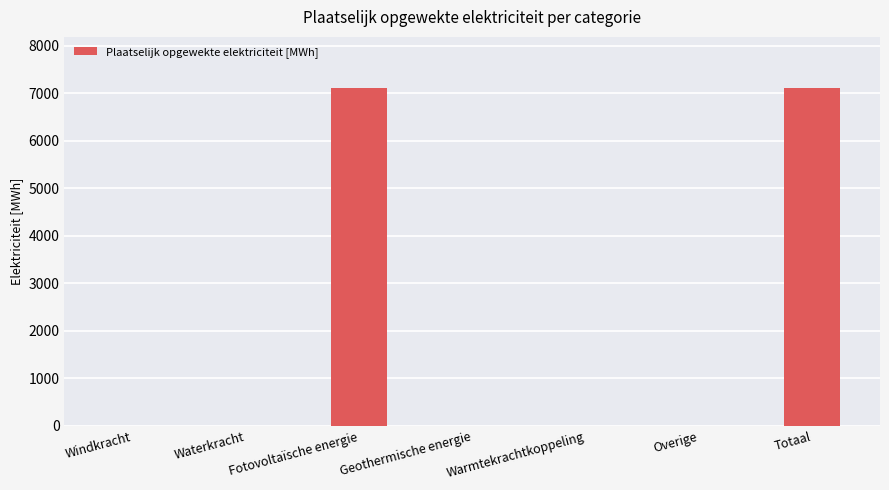

How many categories are shown in the chart?

7